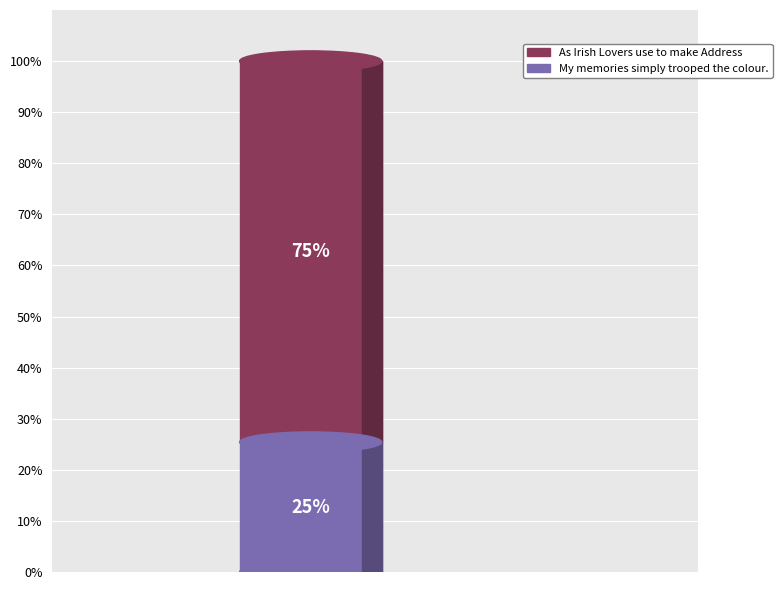

What percentage do My memories simply trooped the colour. and As Irish Lovers use to make Address together represent?

100.0%